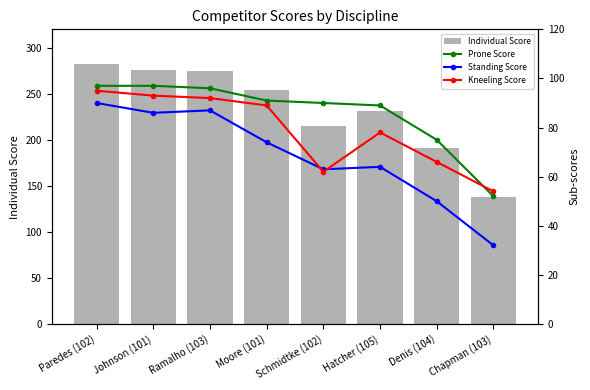

At which category is the sum across all series the highest?

Paredes (102)